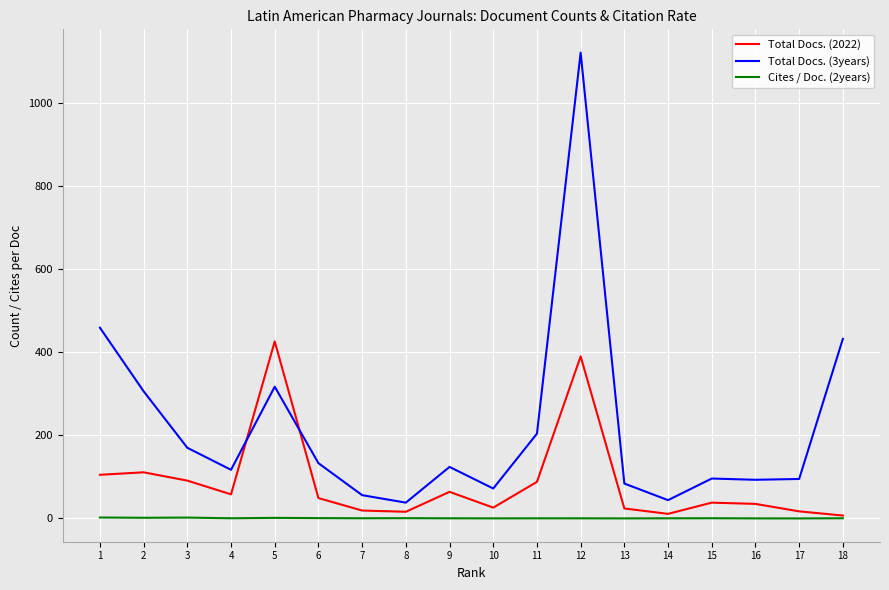

How many series are shown in this chart?

3